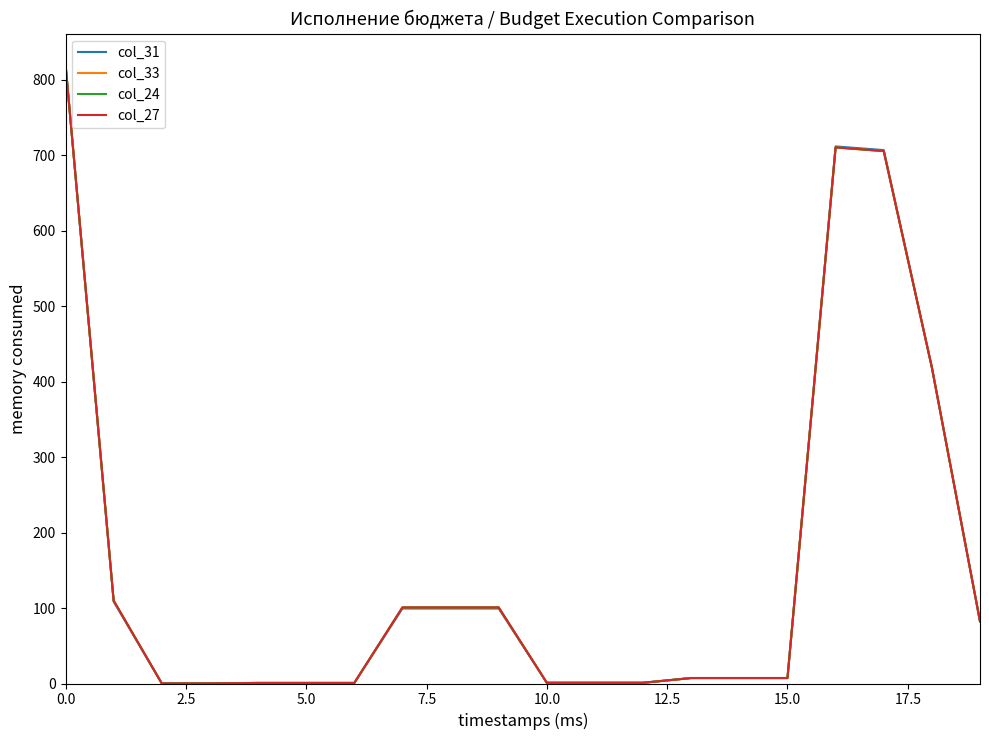

Which category has the lowest value in the col_33 series?

5.0